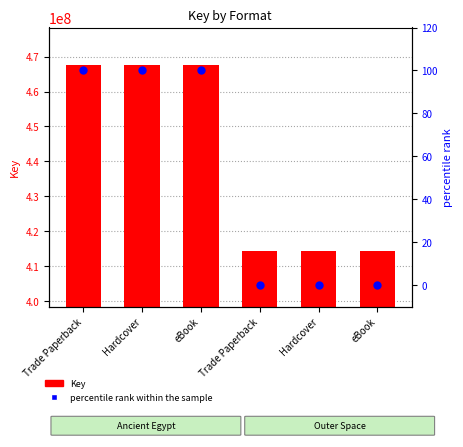

Is the value of Key at Trade Paperback greater than the value of percentile rank within the sample at Hardcover?

Yes